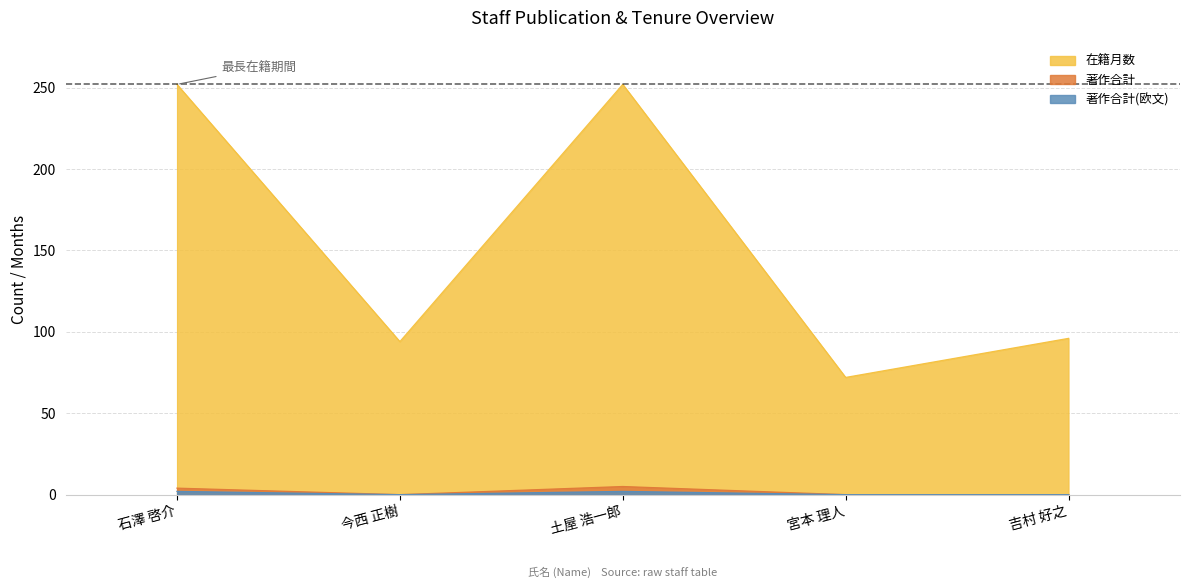

How many values in the 著作合計 series exceed 0?

2